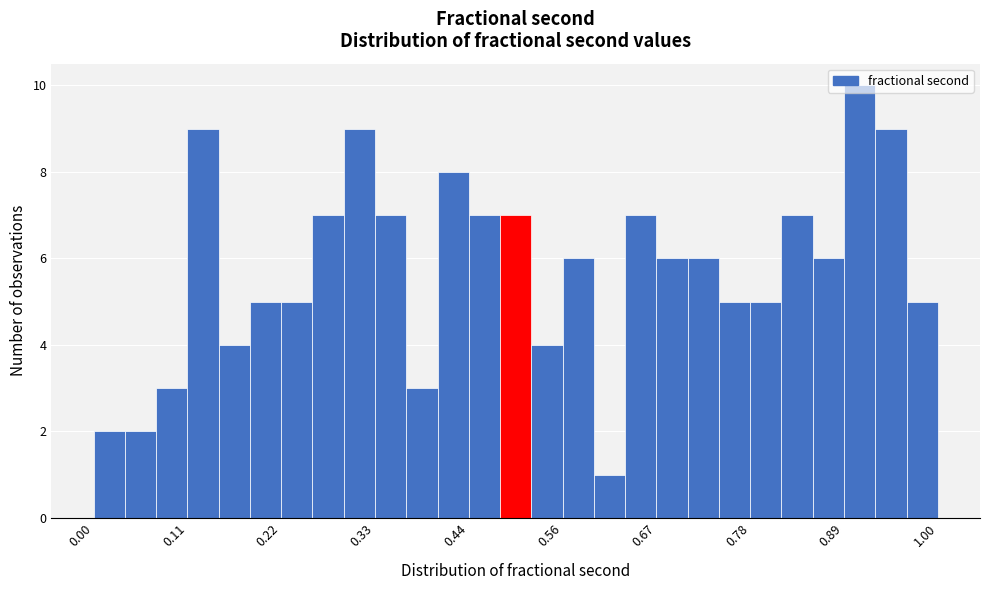

Read against the x-axis, roughly where is the centre of the tallest bar?

0.90